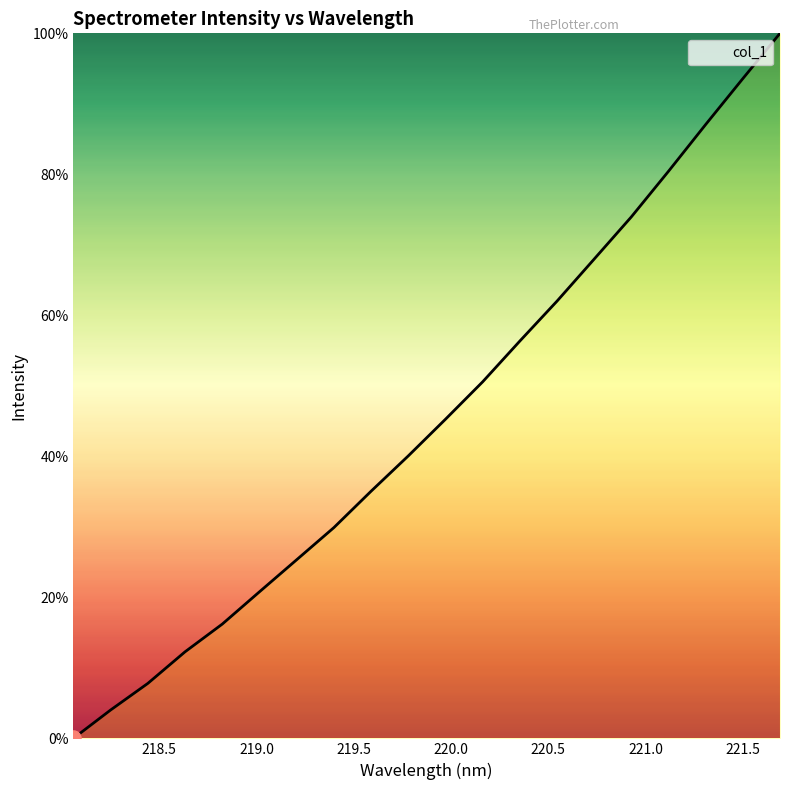

What is the difference between the maximum and minimum values?

100.0